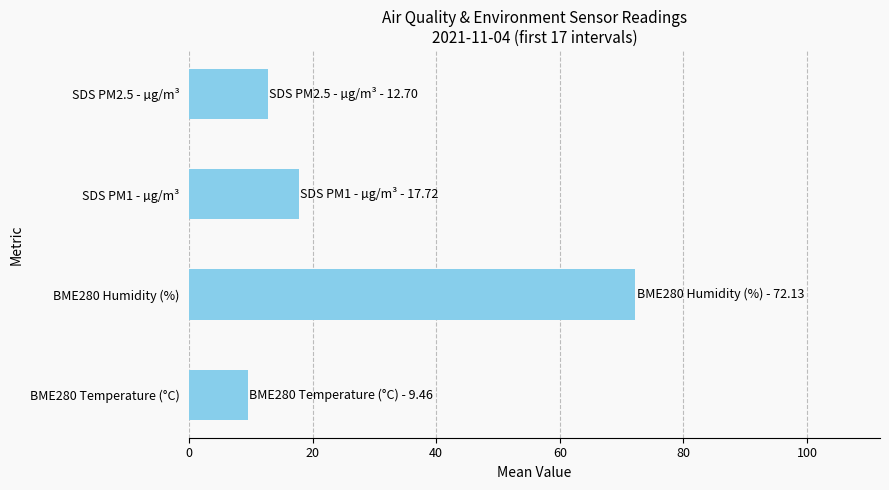

How many bars are there in total?

4